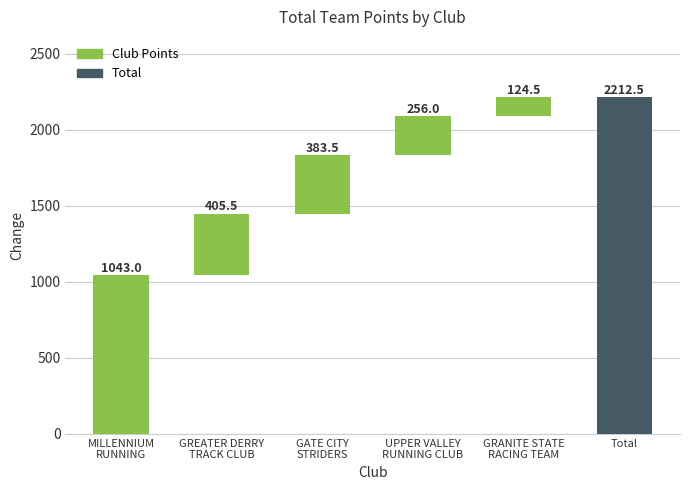

Are the bars horizontal?

No